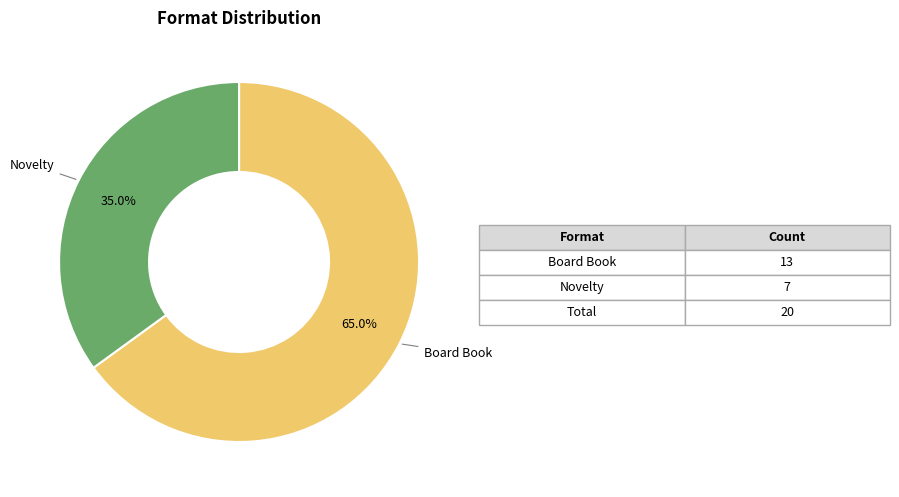

Is there a majority slice in this chart?

Yes